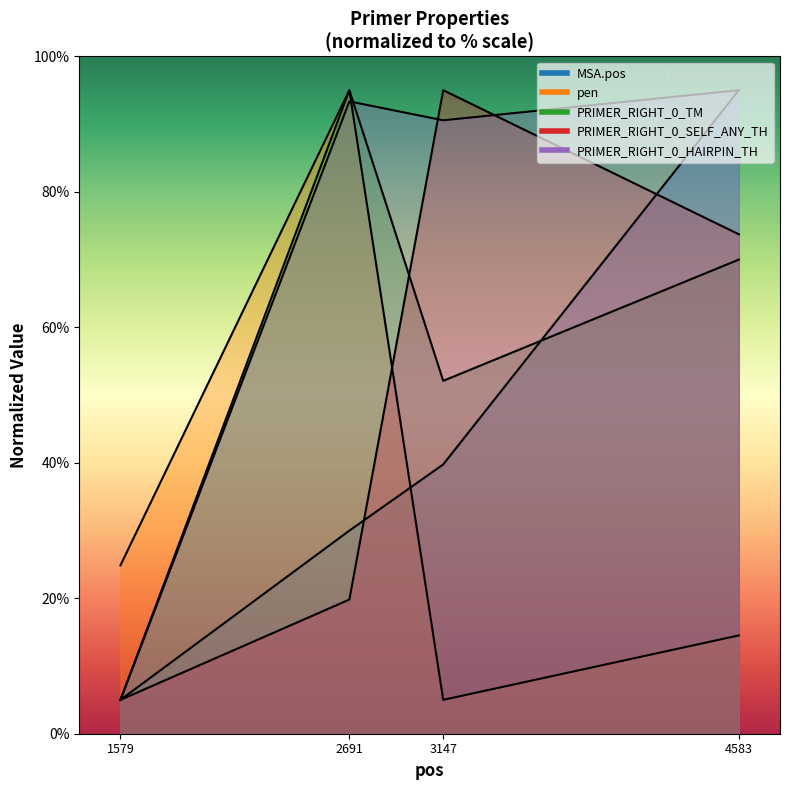

Which category has the lowest value across all series?

1579